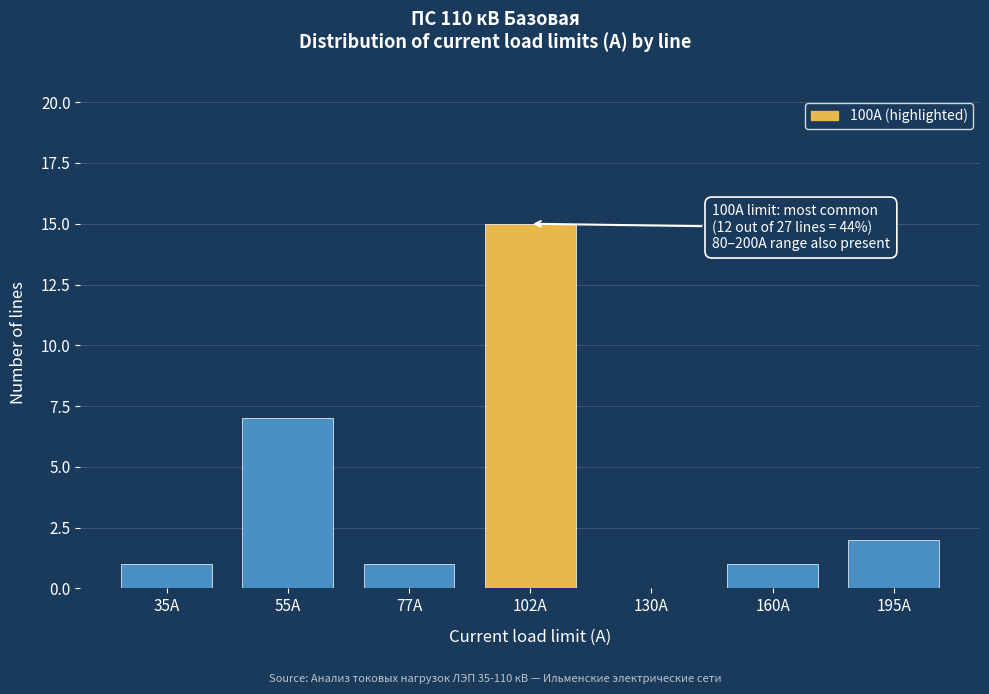

Reading left to right, list all the values displayed in this chart.

35A=1	55A=7	77A=1	102A=15	130A=0	160A=1	195A=2